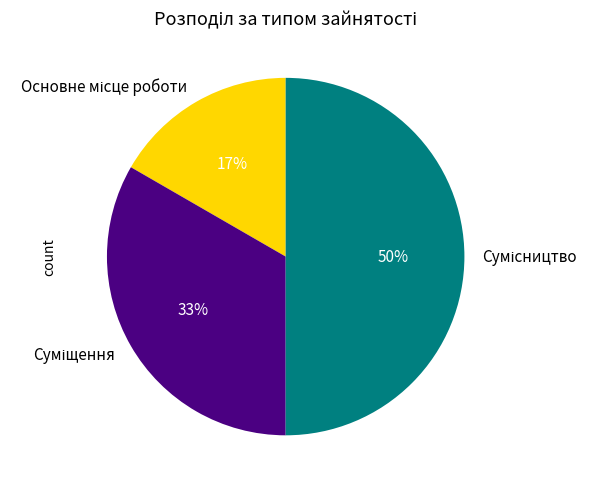

Count the number of slices in the pie.

3